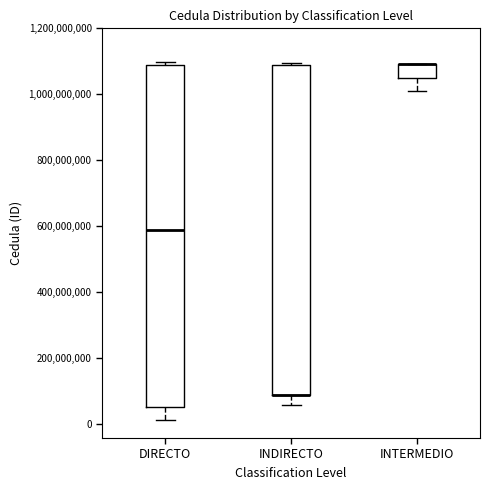

Comparing the boxes themselves (not the whiskers), which one is the tallest?

DIRECTO